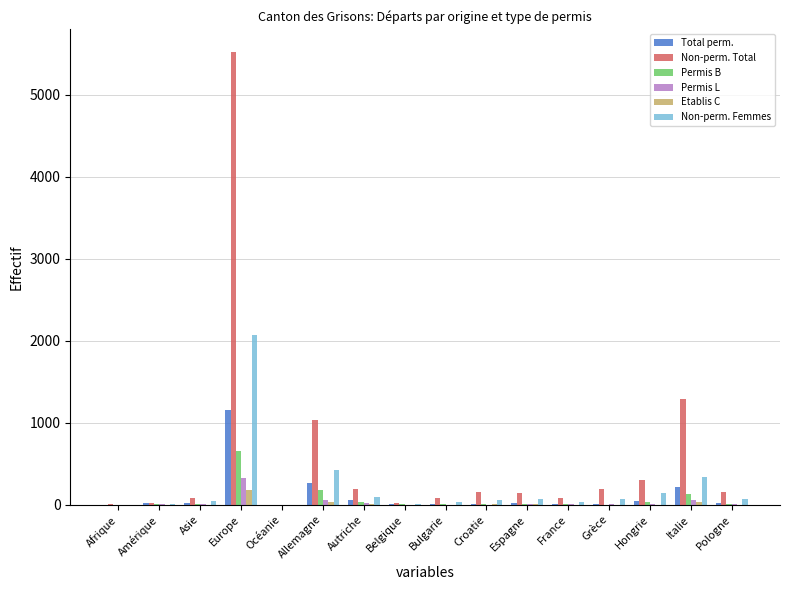

How many categories are shown in the chart?

16